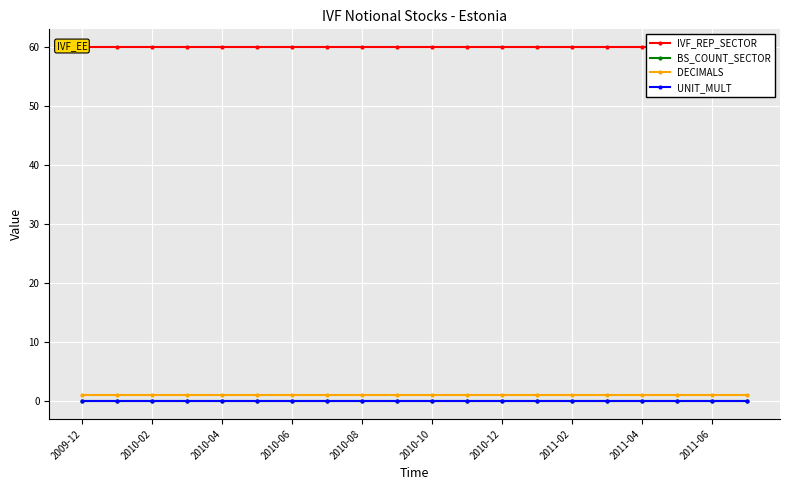

What is the minimum value for IVF_REP_SECTOR?

60